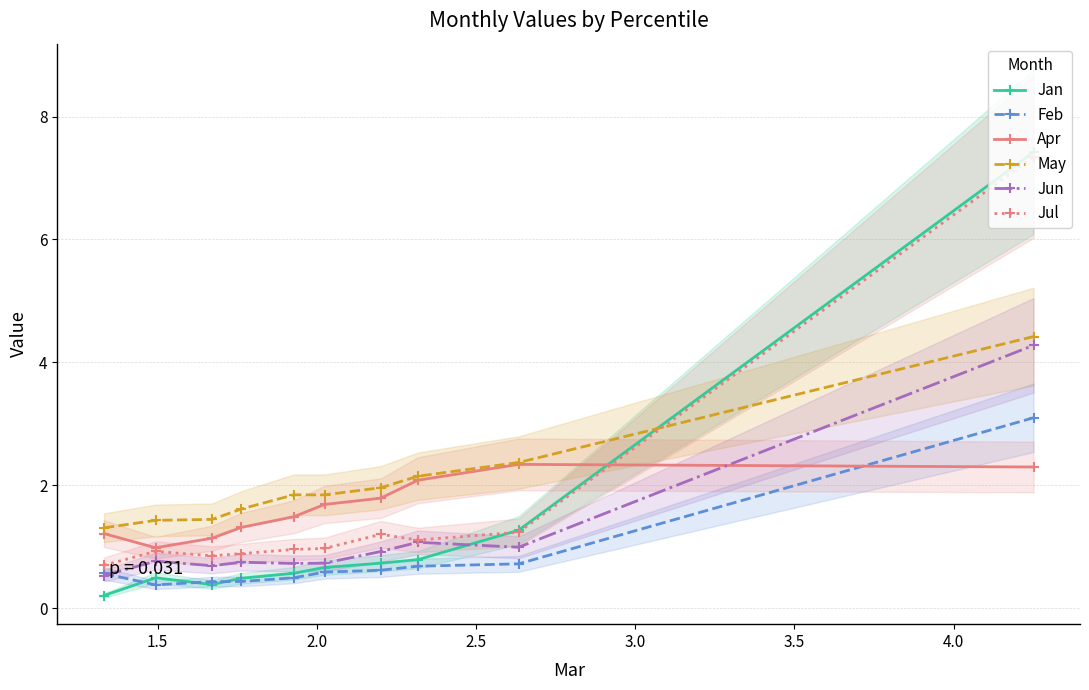

What is the value of the Jan point at the 9th from the left?

1.3